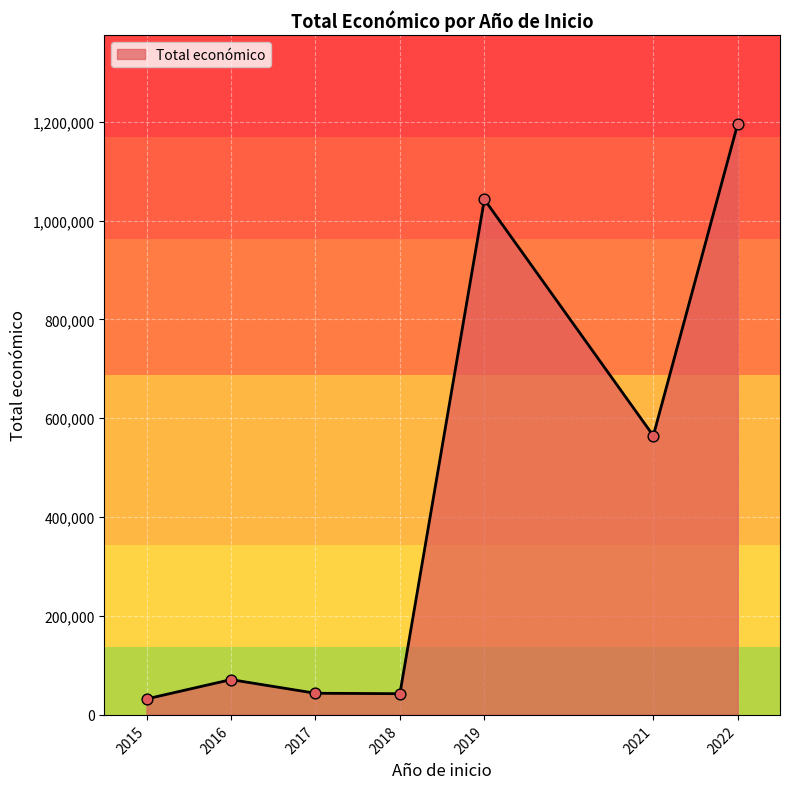

What is the change in value from 2018 to 2019?

+999738